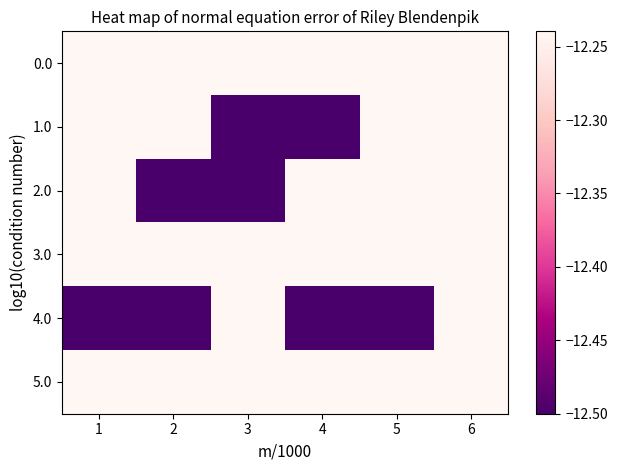

Reading right to left, list all the values displayed in this chart.

0.0: 6=-12.2	5=-12.2	4=-12.2	3=-12.2	2=-12.2	1=-12.2
1.0: 6=-12.2	5=-12.2	4=-12.5	3=-12.5	2=-12.2	1=-12.2
2.0: 6=-12.2	5=-12.2	4=-12.2	3=-12.5	2=-12.5	1=-12.2
3.0: 6=-12.2	5=-12.2	4=-12.2	3=-12.2	2=-12.2	1=-12.2
4.0: 6=-12.2	5=-12.5	4=-12.5	3=-12.2	2=-12.5	1=-12.5
5.0: 6=-12.2	5=-12.2	4=-12.2	3=-12.2	2=-12.2	1=-12.2